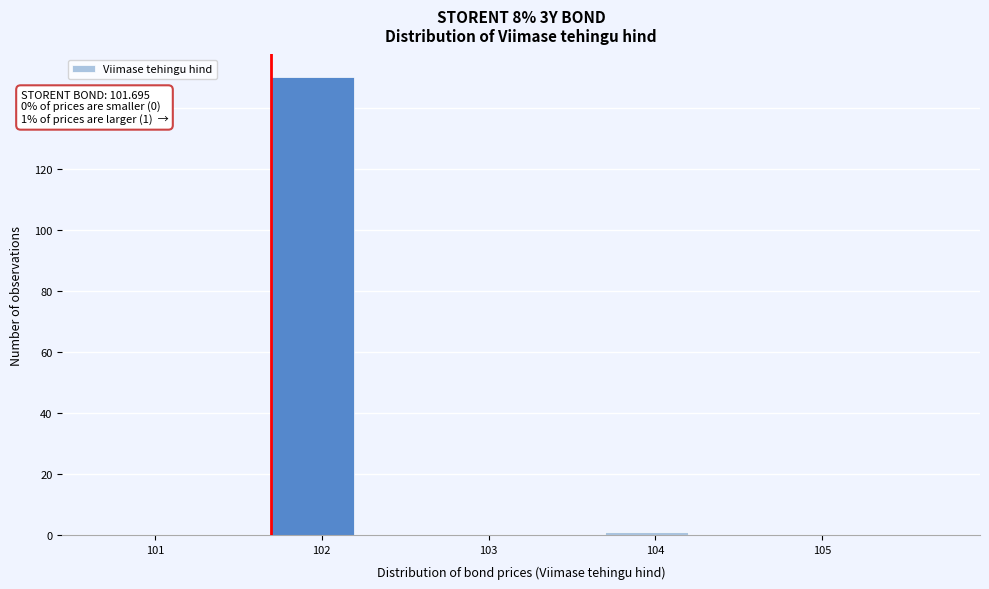

Which range on the x-axis has the tallest bar?

101.7 to 102.2